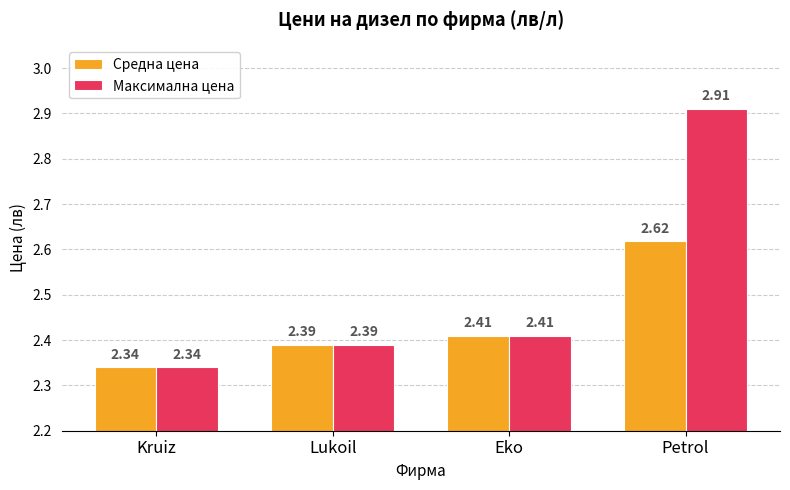

Does the chart contain stacked bars?

No